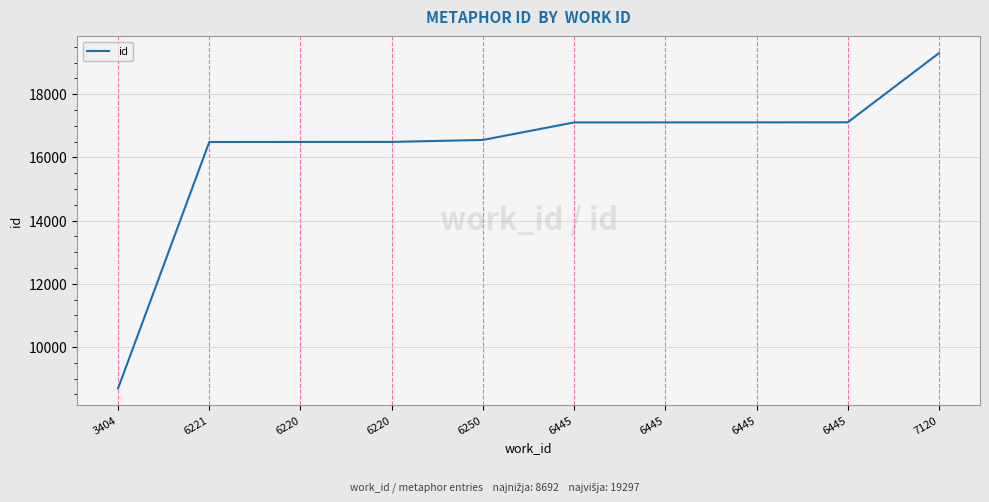

Is this an area chart (filled region under the line)?

No